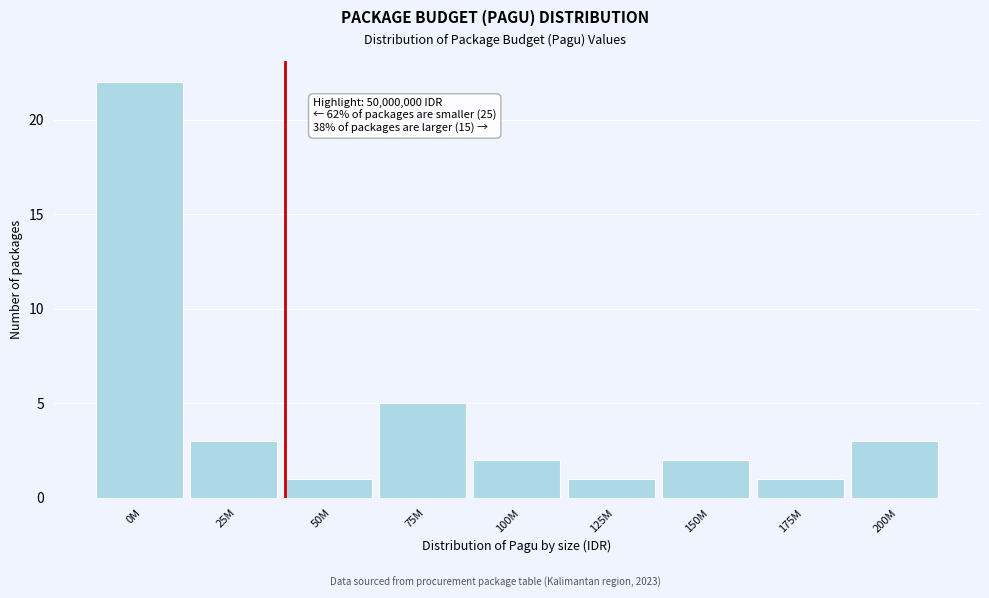

Reading left to right, extract all data points from this chart.

0M=22	25M=3	50M=1	75M=5	100M=2	125M=1	150M=2	175M=1	200M=3